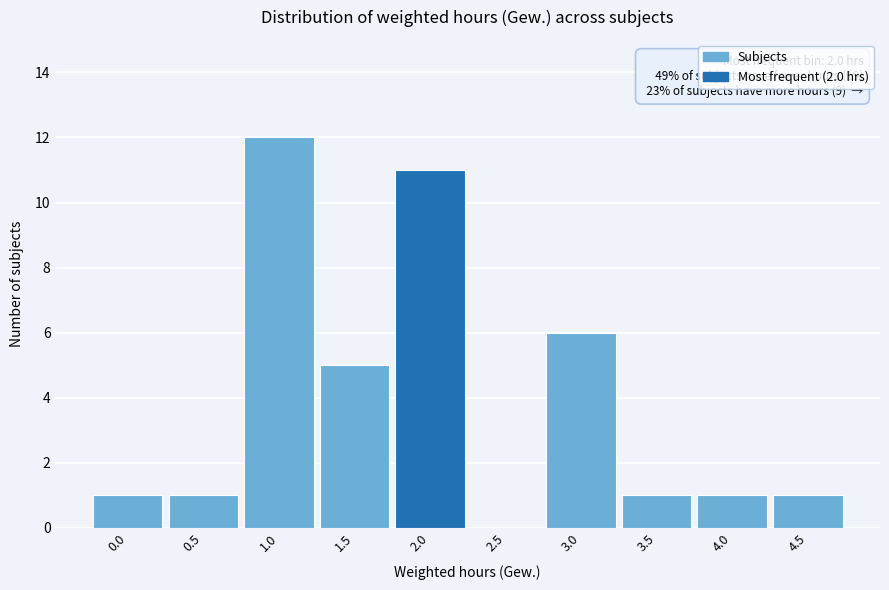

Reading left to right, extract all data points from this chart.

0.0=1	0.5=1	1.0=12	1.5=5	2.0=11	2.5=0	3.0=6	3.5=1	4.0=1	4.5=1